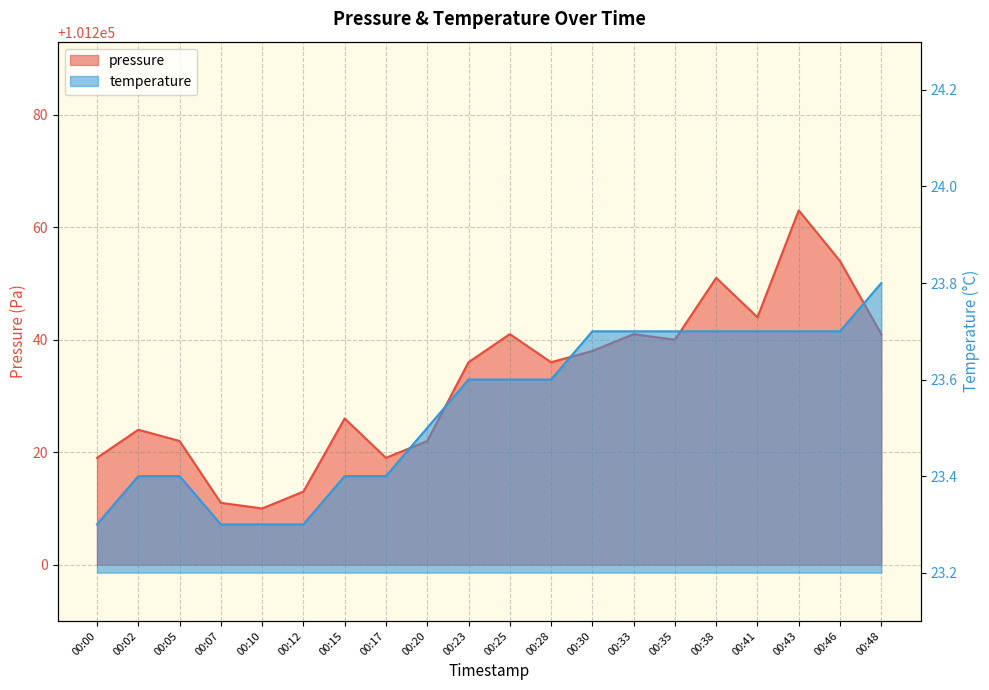

How many temperature values are between 23 and 24?

20